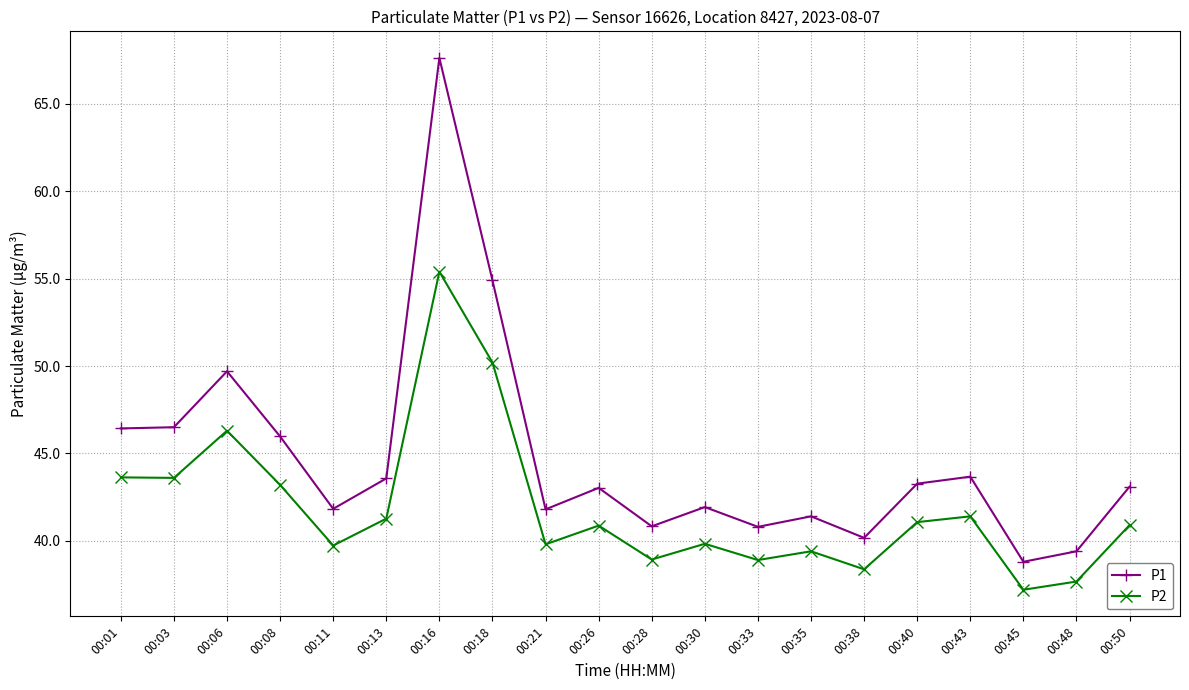

At which category does P1 reach its first local peak?

00:06